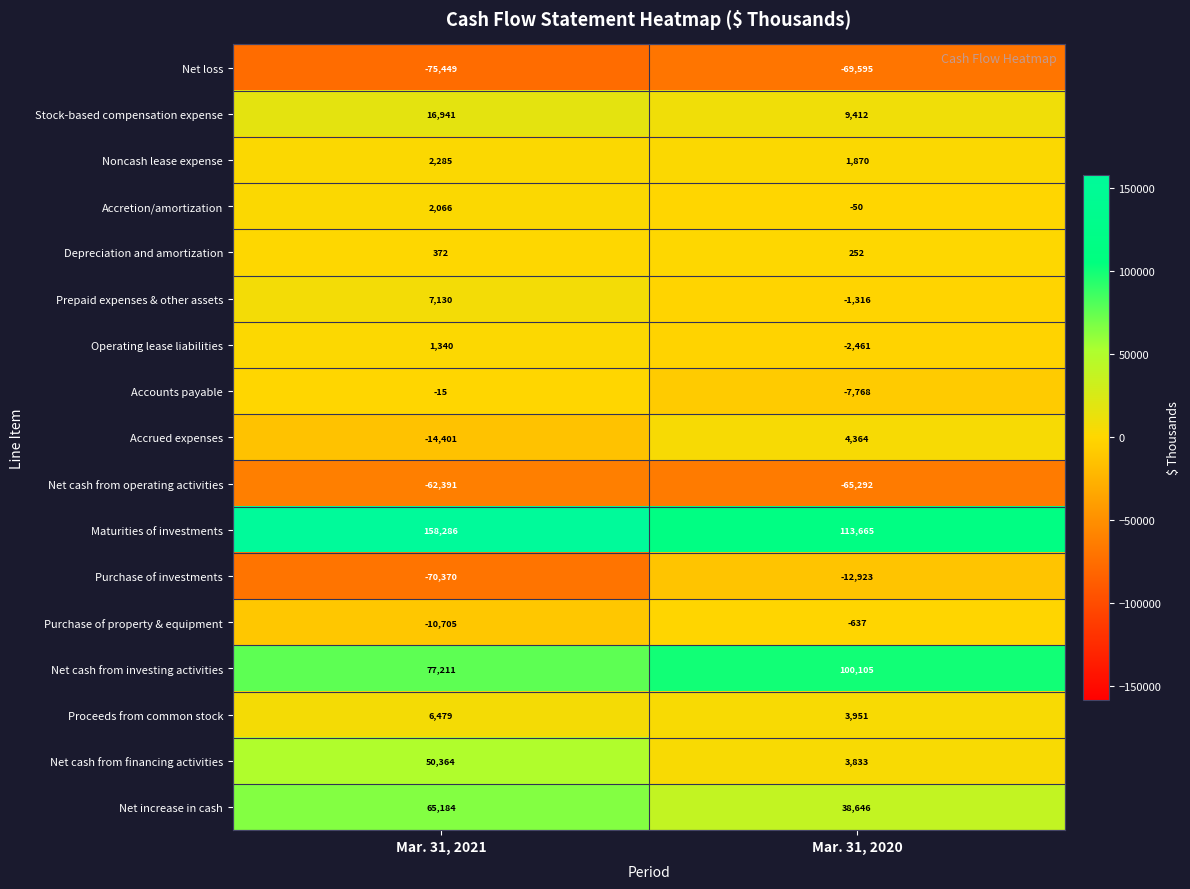

What is the maximum value for Net cash from operating activities?

-62391